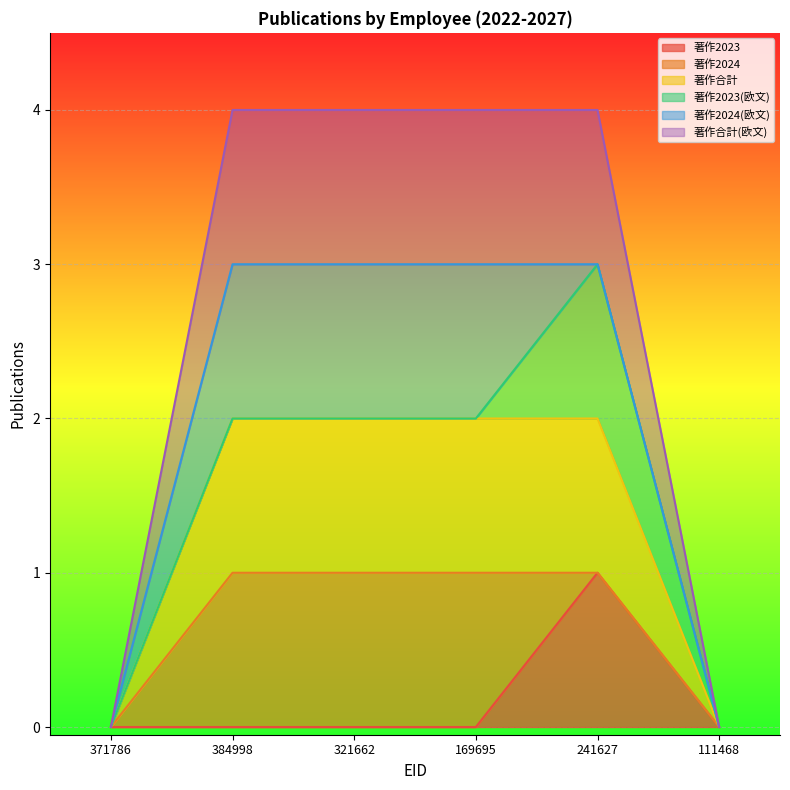

List the labels in order of 著作合計 value, smallest first.

371786, 111468, 384998, 321662, 169695, 241627